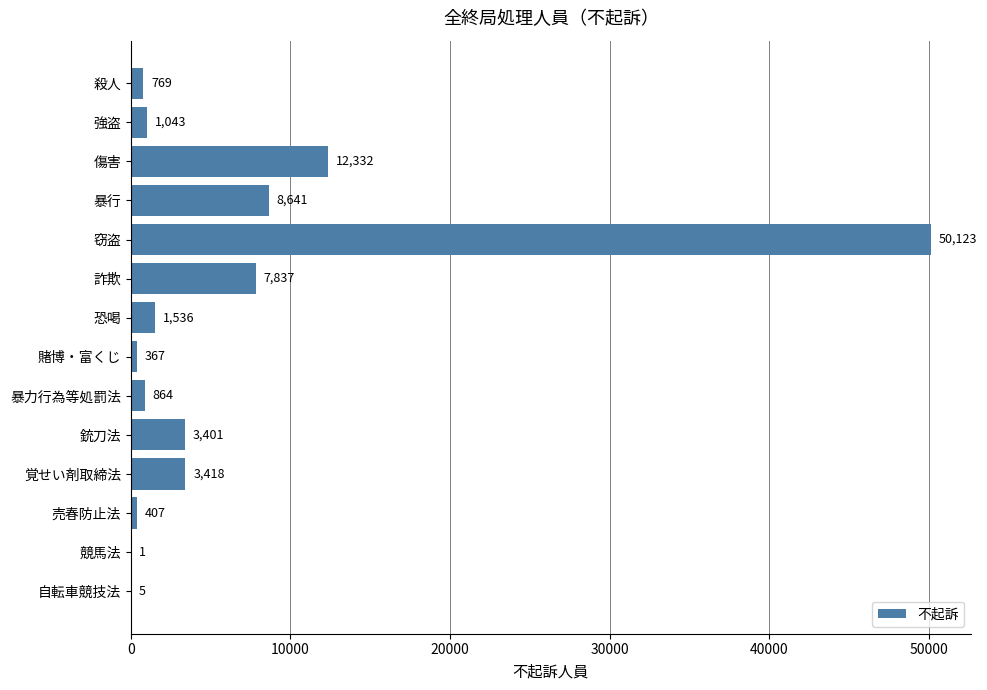

Are the bars horizontal?

Yes